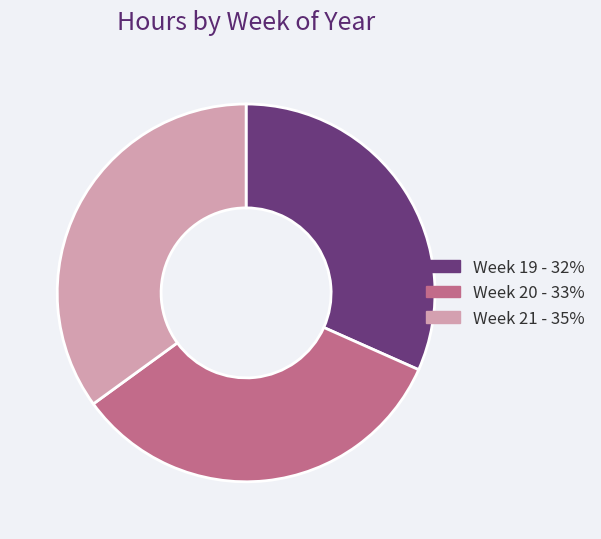

Rank the categories by value from highest to lowest.

Week 21, Week 20, Week 19